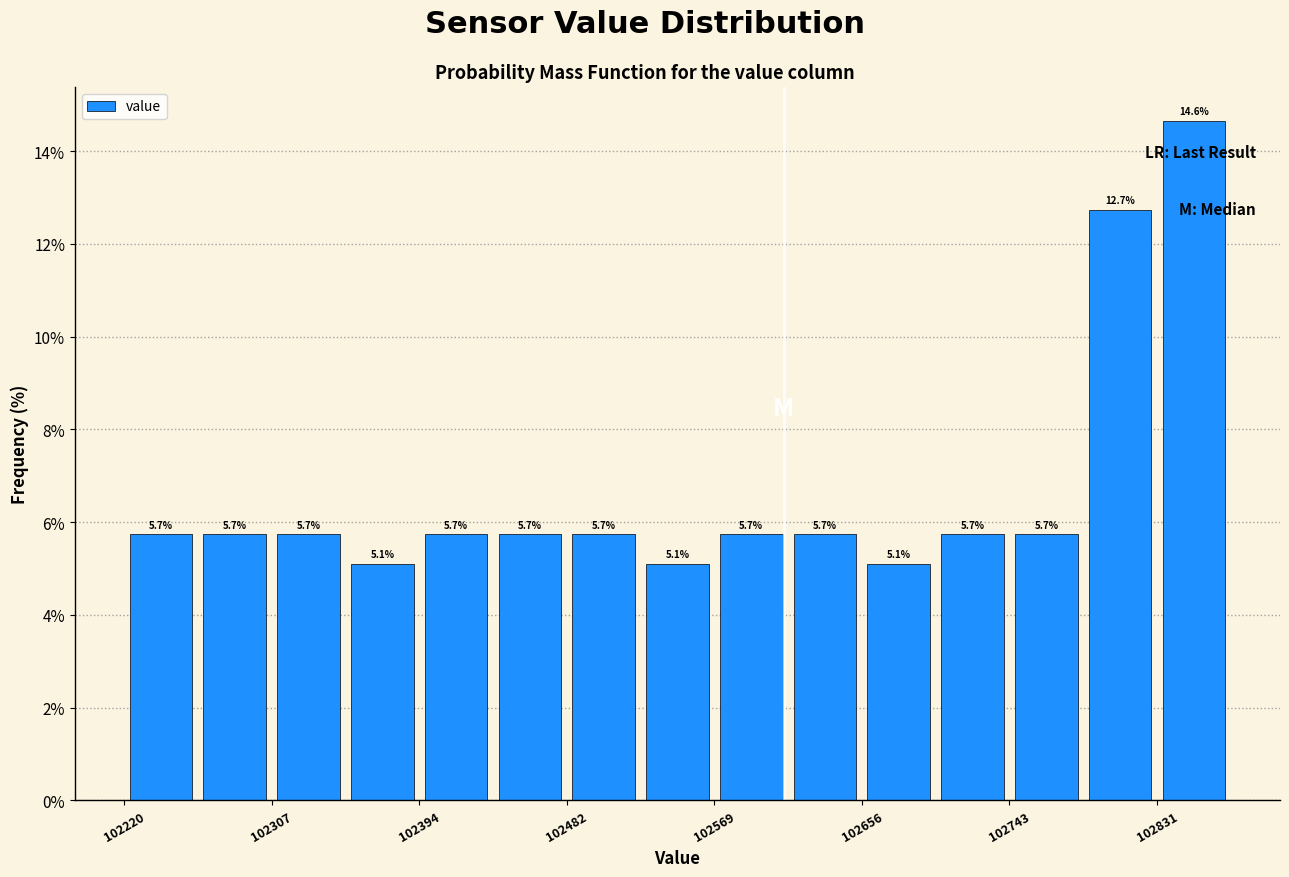

Reading left to right, list every bar in this chart as the range it spans on the x-axis followed by its height. The bar edges are not printed on the chart, so give them approximately, as read against the axis.

102220 to 102260: 5.7
102260 to 102310: 5.7
102310 to 102350: 5.7
102350 to 102390: 5.1
102390 to 102440: 5.7
102440 to 102480: 5.7
102480 to 102530: 5.7
102530 to 102570: 5.1
102570 to 102610: 5.7
102610 to 102660: 5.7
102660 to 102700: 5.1
102700 to 102740: 5.7
102740 to 102790: 5.7
102790 to 102830: 12.7
102830 to 102870: 14.6